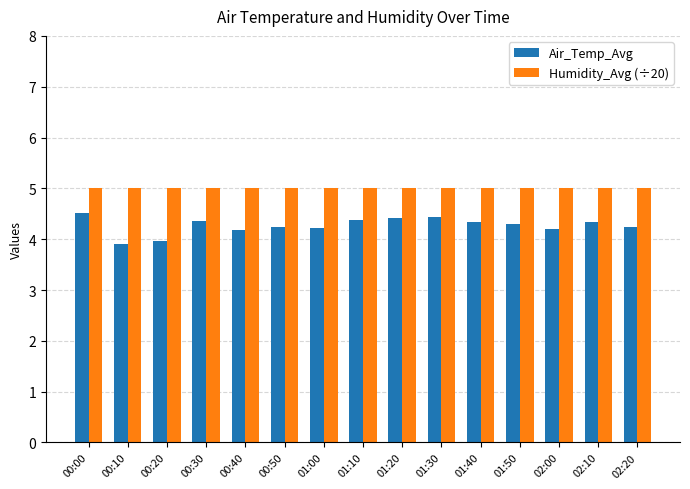

The value of Air_Temp_Avg at 00:40 is 6.4. True or false?

False